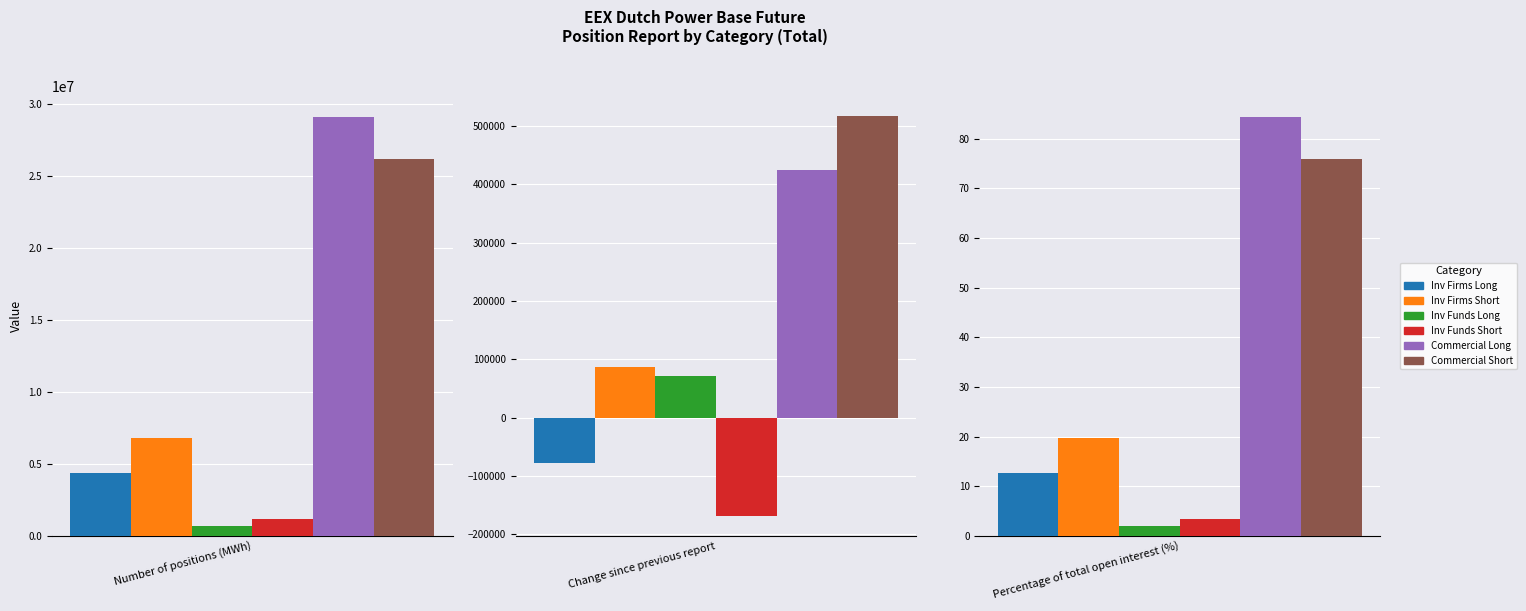

What is the value of the Inv Firms Short bar at the 1st from the left?

6775524.0